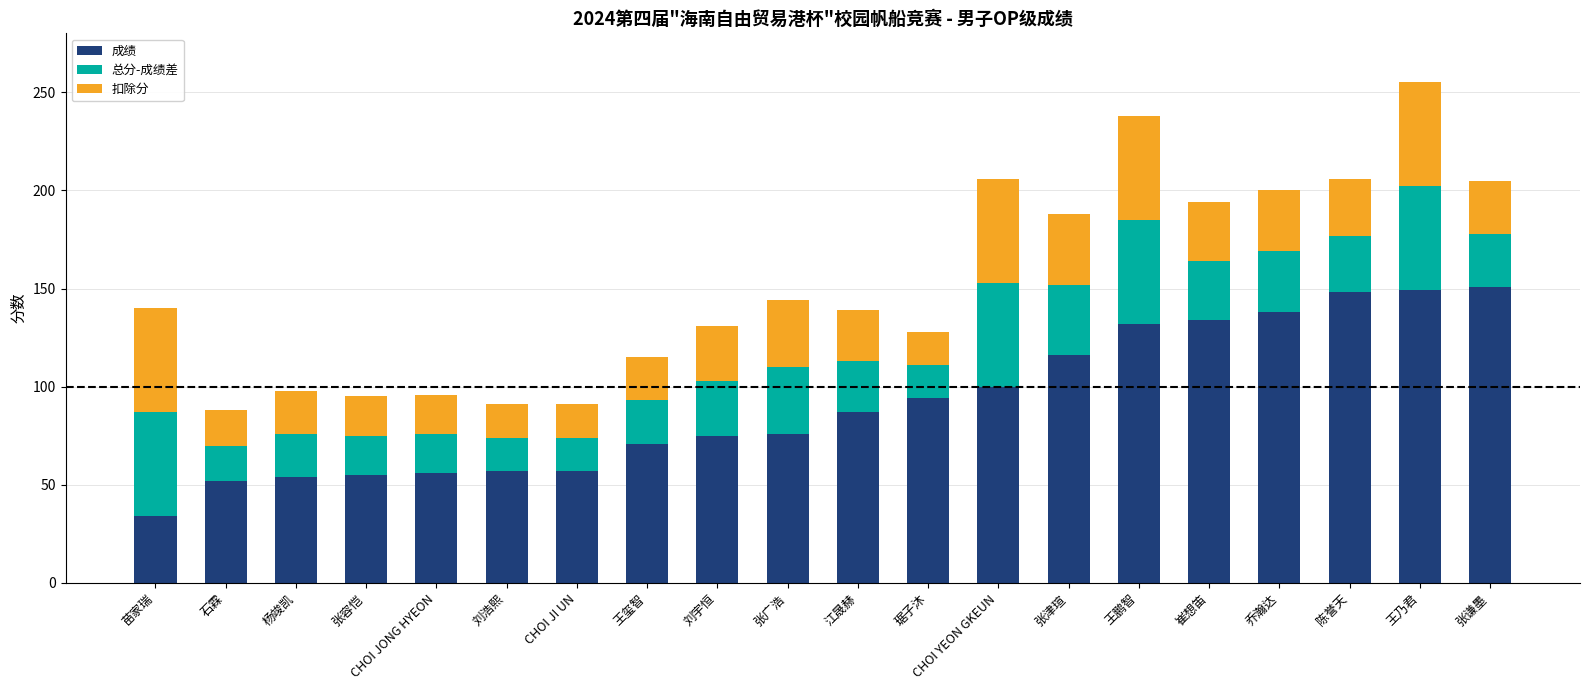

How many bars are there in total?

20